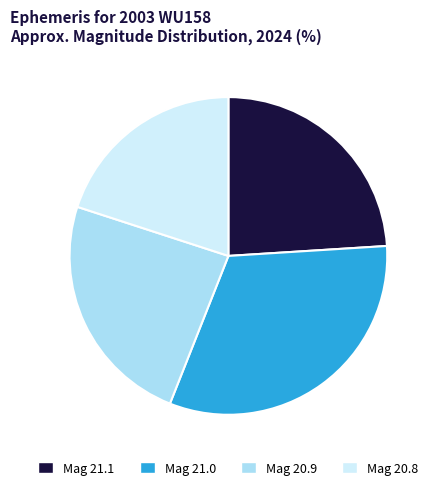

Is there a majority slice in this chart?

No